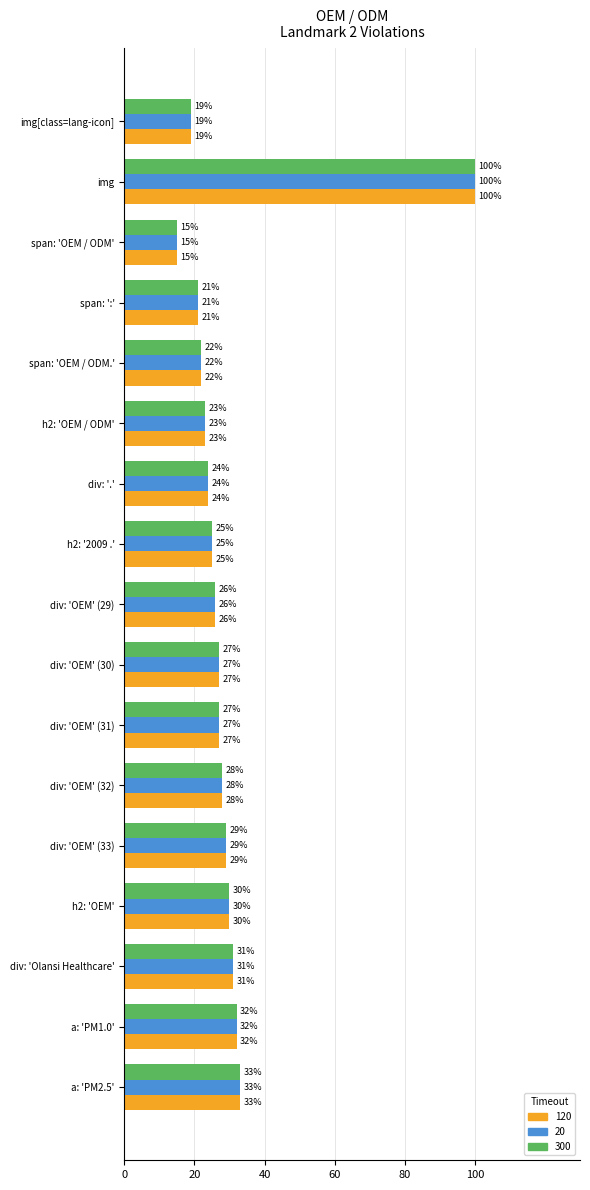

Is the value of 20 at img[class=lang-icon] greater than the value of 300 at span: 'OEM / ODM'?

Yes